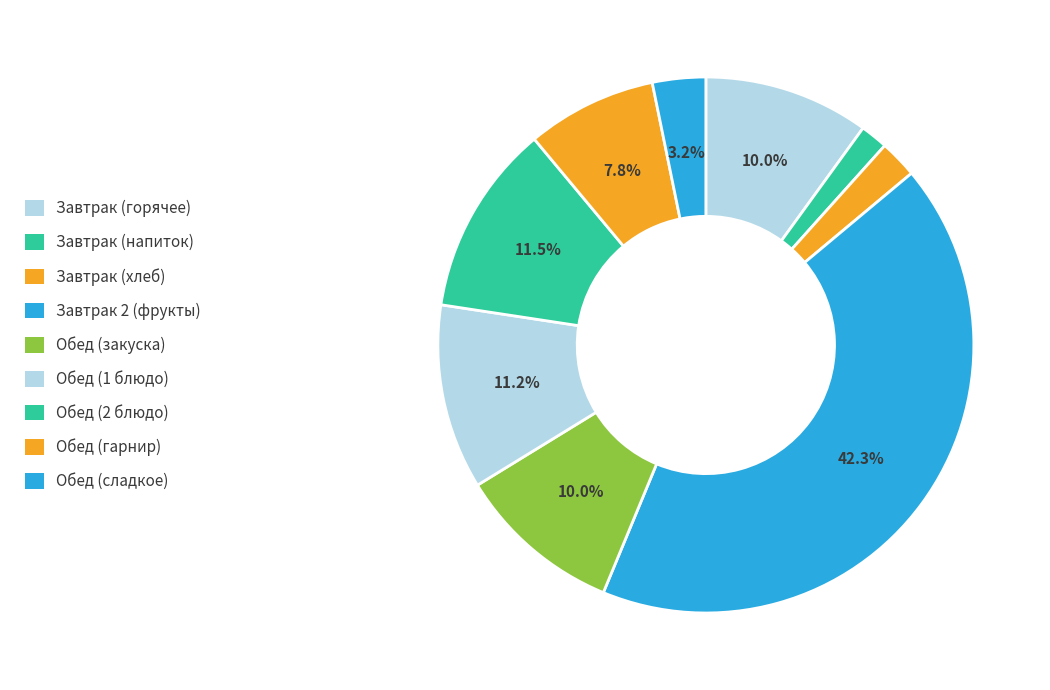

To the nearest percent, what is the difference between the largest and smallest slice percentages?

41%